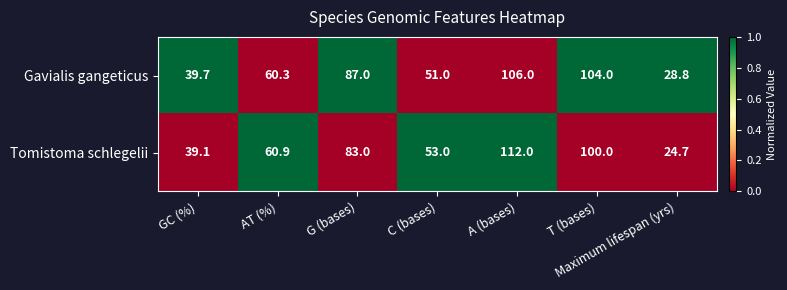

What is the average value of the Gavialis gangeticus series?

68.1